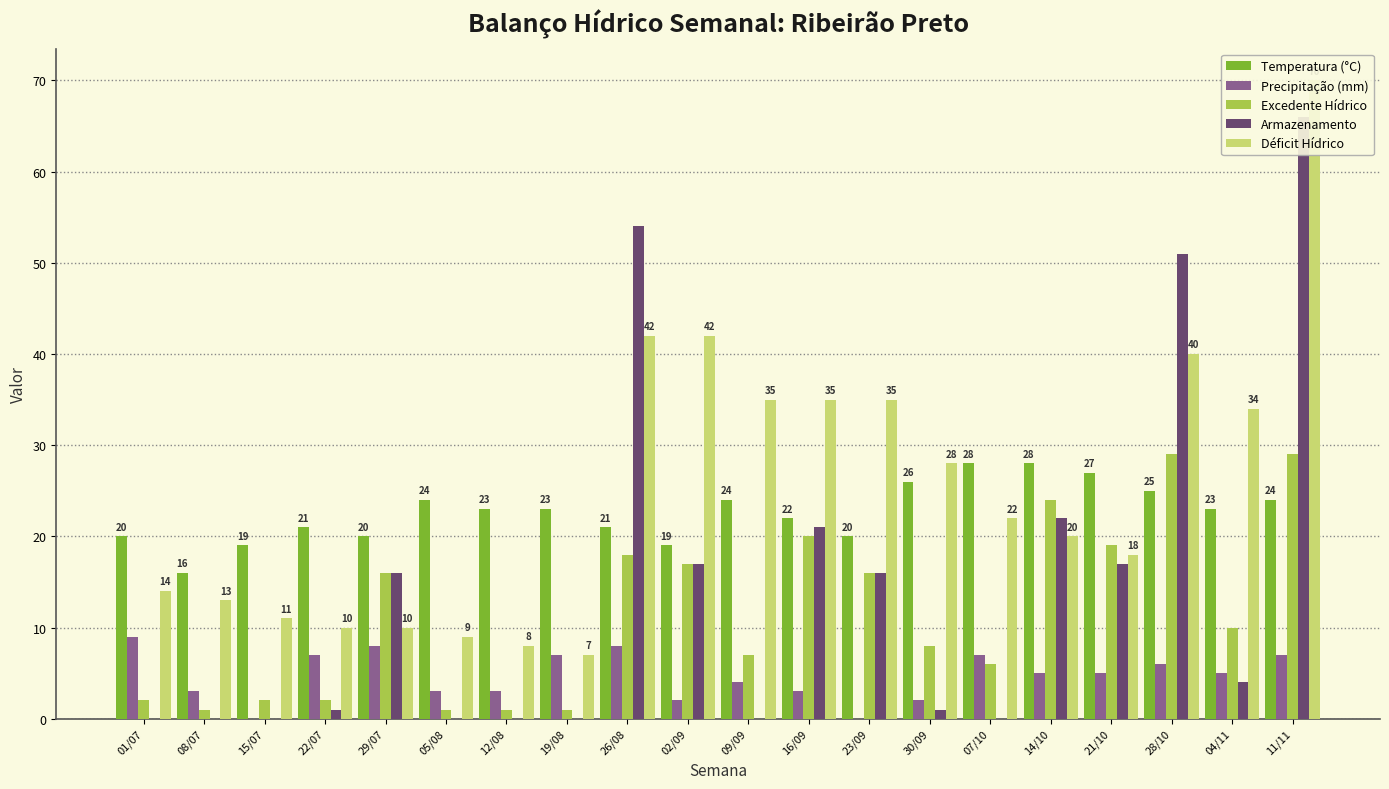

At which label does Temperatura (°C) first exceed 23?

05/08